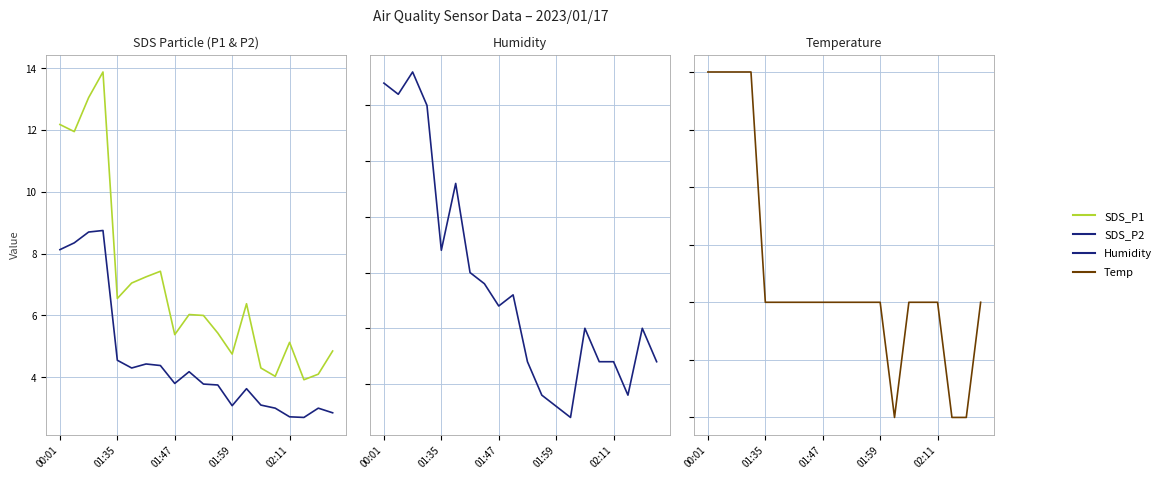

How many interior local valleys does the Humidity series have?

5